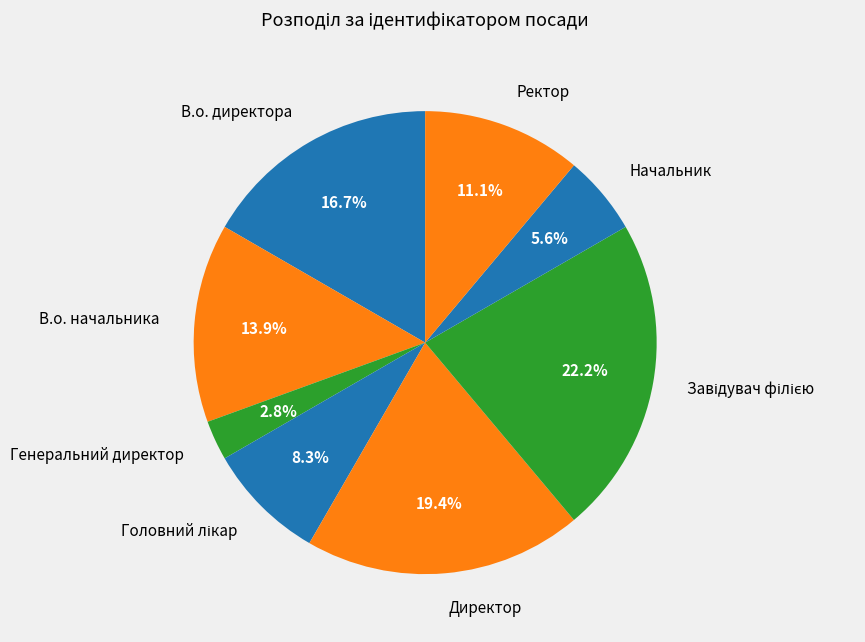

Is the sum of В.о. начальника and Генеральний директор greater than half?

No